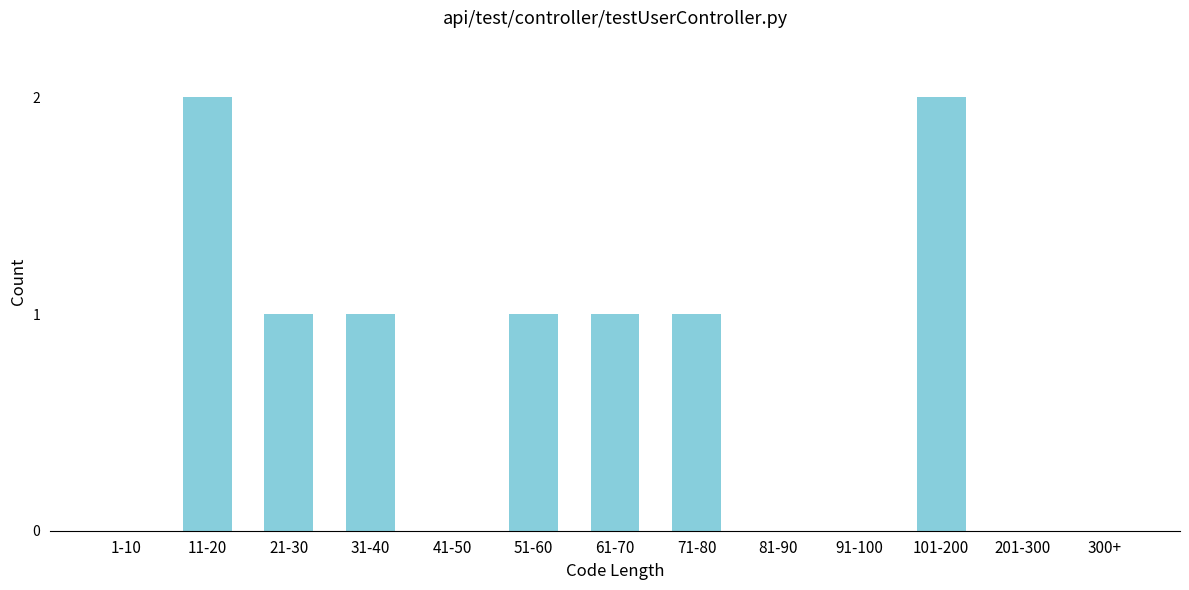

Reading right to left, transcribe all the data shown in this chart.

300+=0	201-300=0	101-200=2	91-100=0	81-90=0	71-80=1	61-70=1	51-60=1	41-50=0	31-40=1	21-30=1	11-20=2	1-10=0